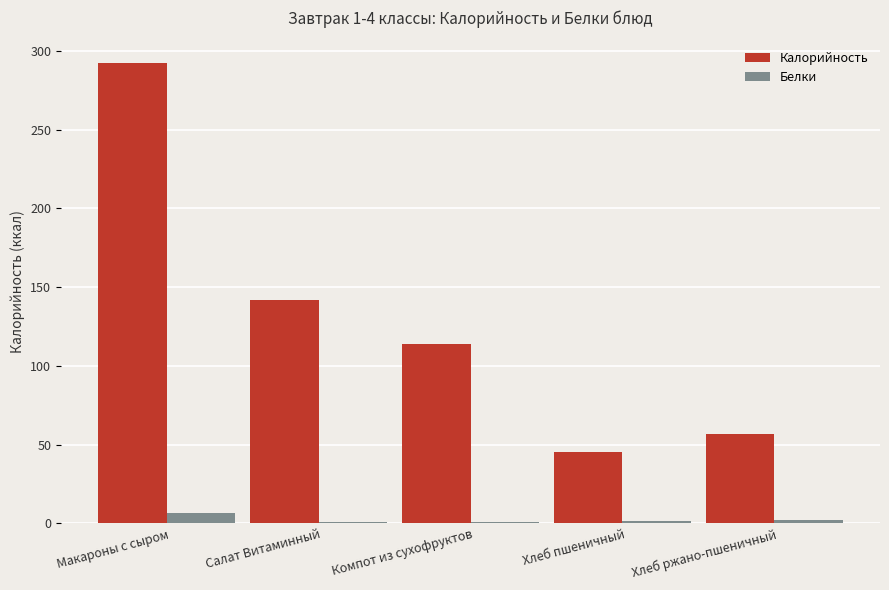

Between Компот из сухофруктов and Хлеб ржано-пшеничный, which series saw the biggest shift?

Калорийность